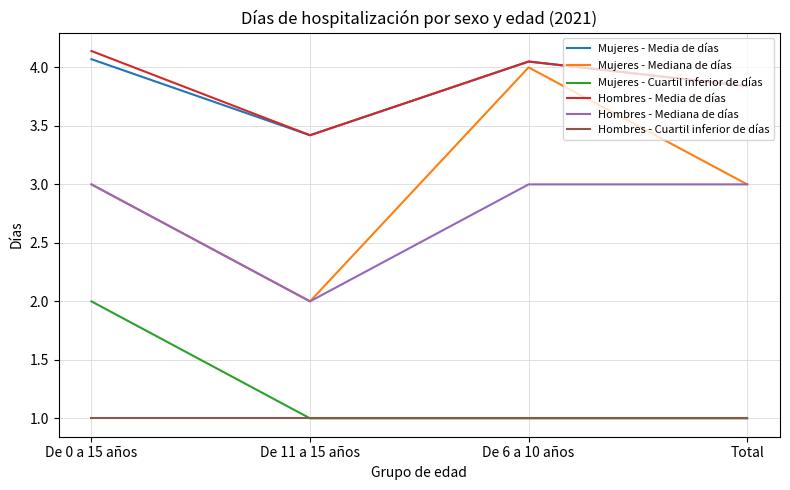

What is the difference between the second highest and minimum values in the Hombres - Mediana de días series?

1.0